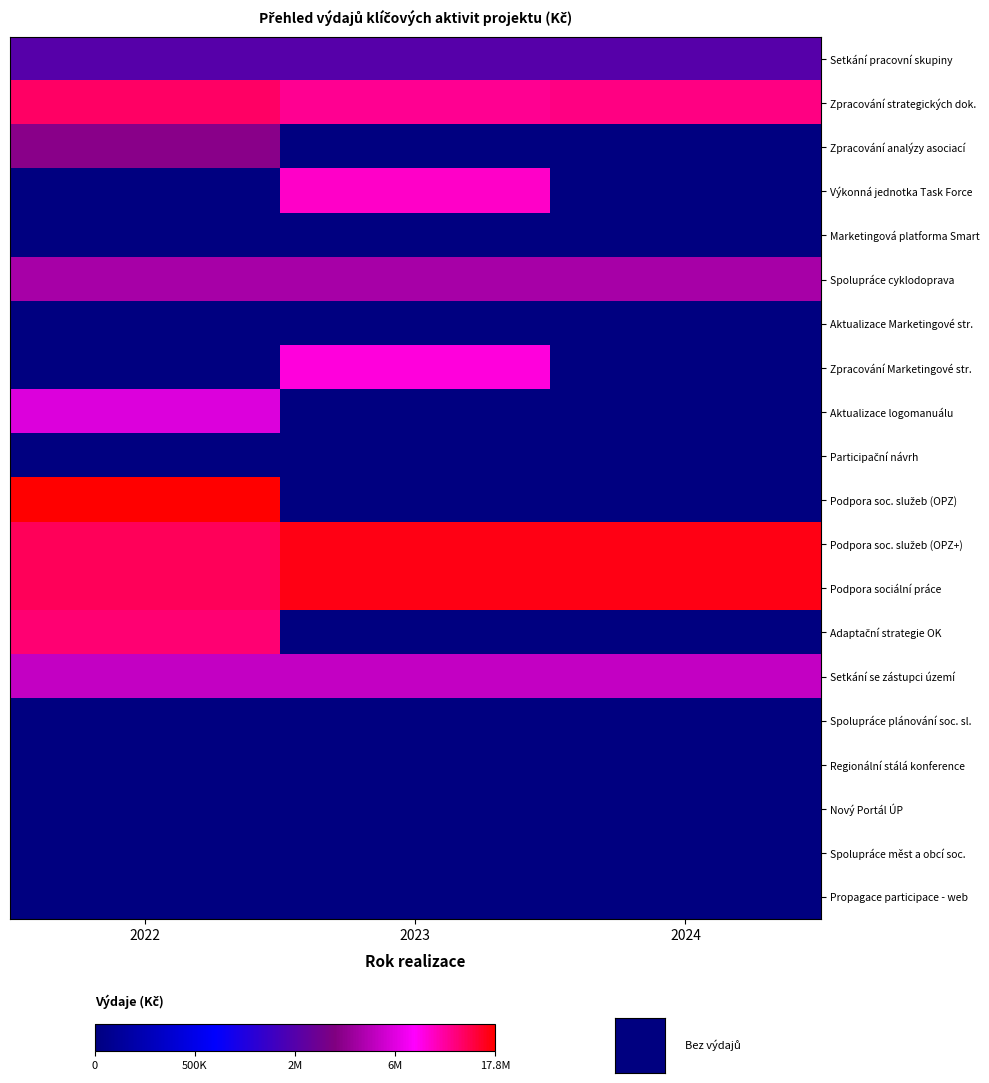

Between 2023 and 2024, which is larger?

2023